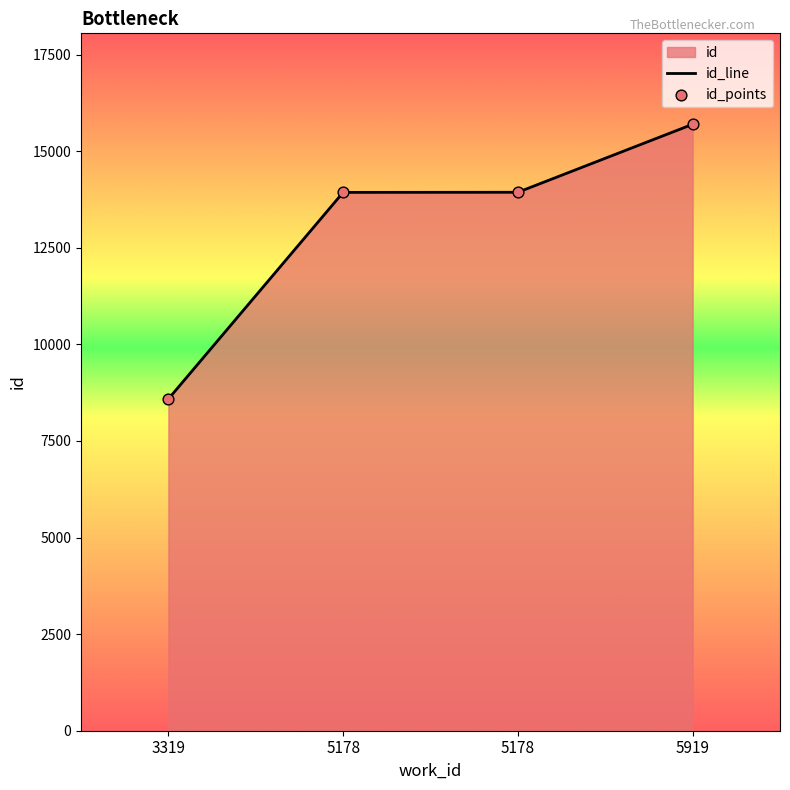

Between 5178 and 5919, which is larger?

5919